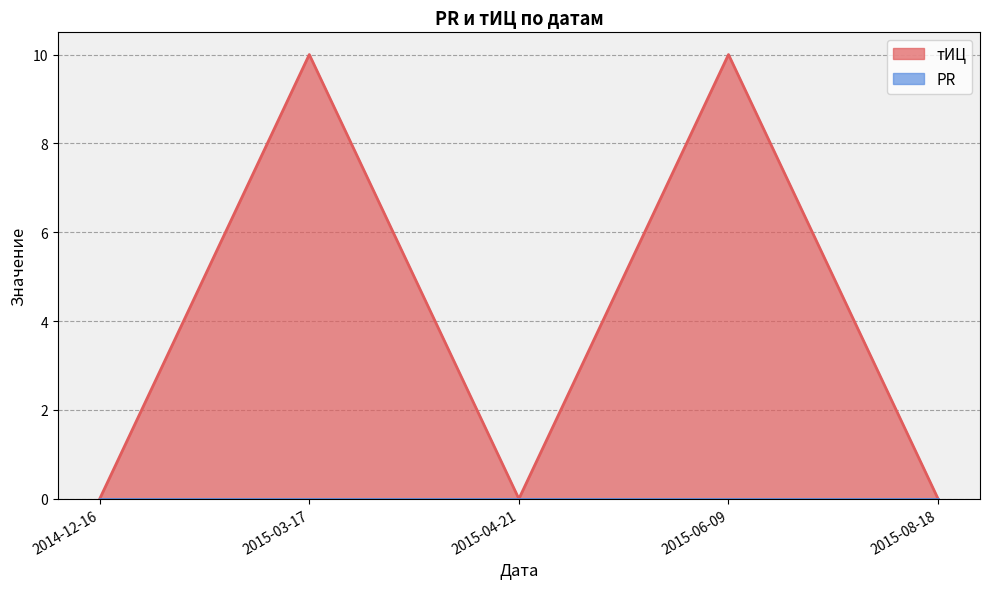

Which category has the highest value across all series?

2015-03-17